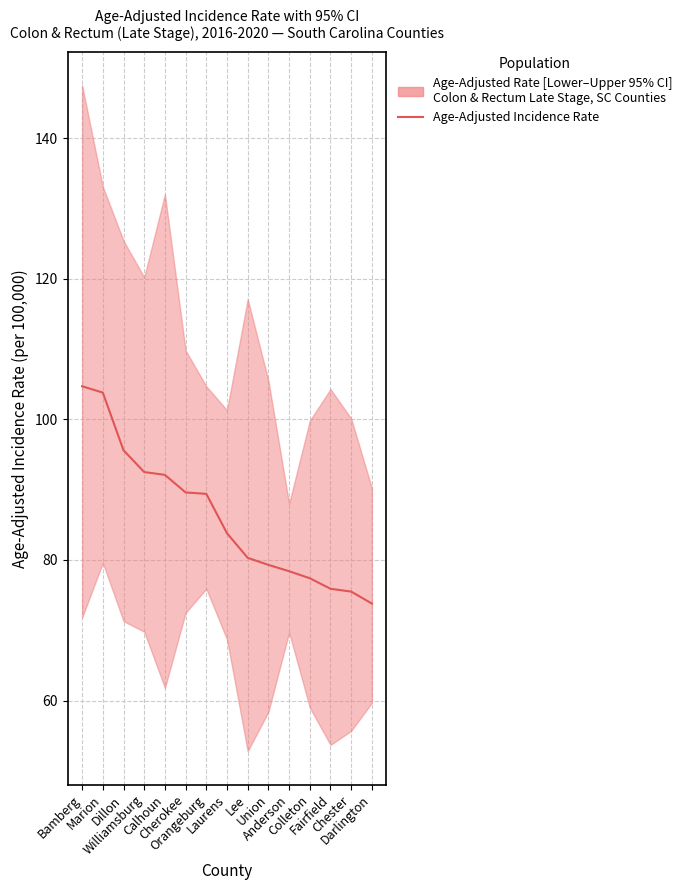

What value does the data have at Marion?

103.8